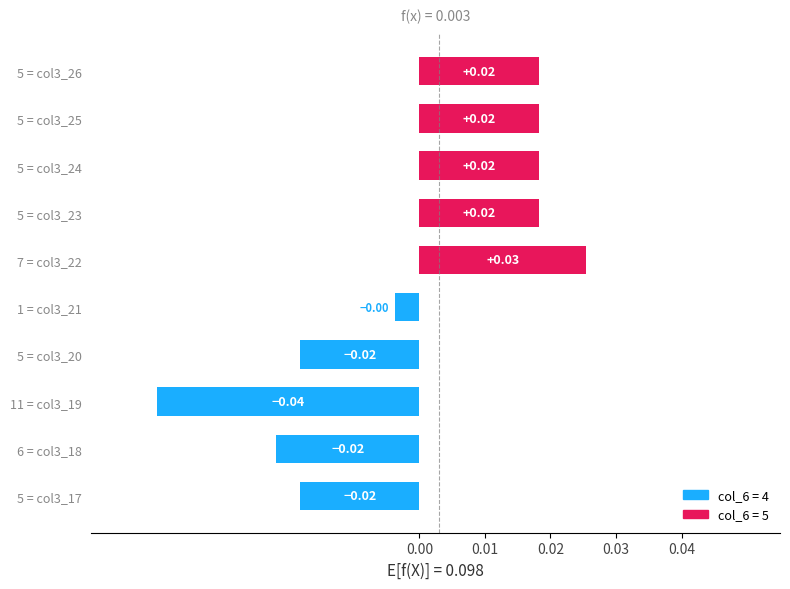

Between 5 = col3_25 and 5 = col3_20, which is larger?

5 = col3_25